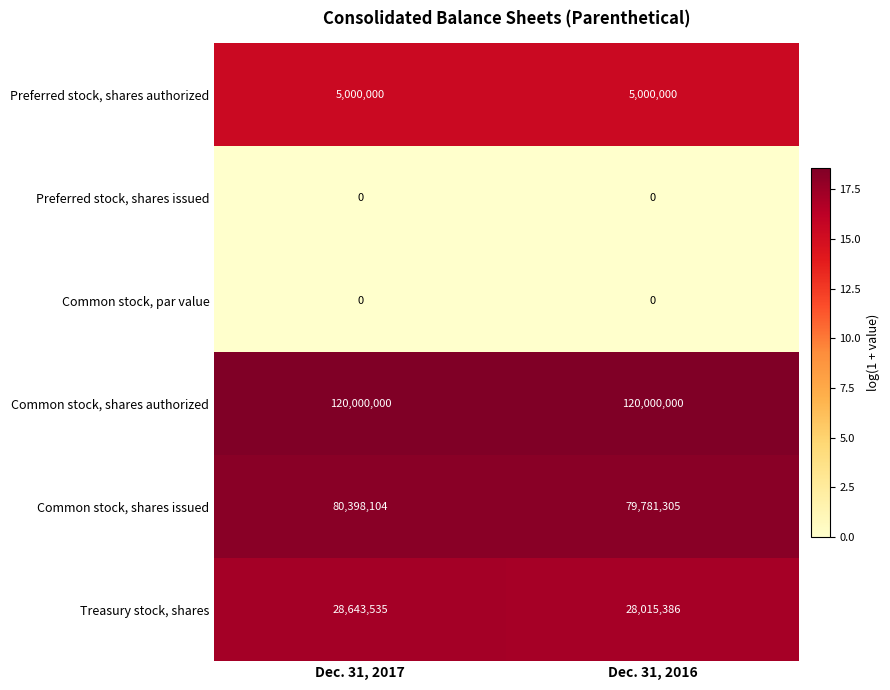

What is the spread (max minus min) of values at Dec. 31, 2017?

120000000